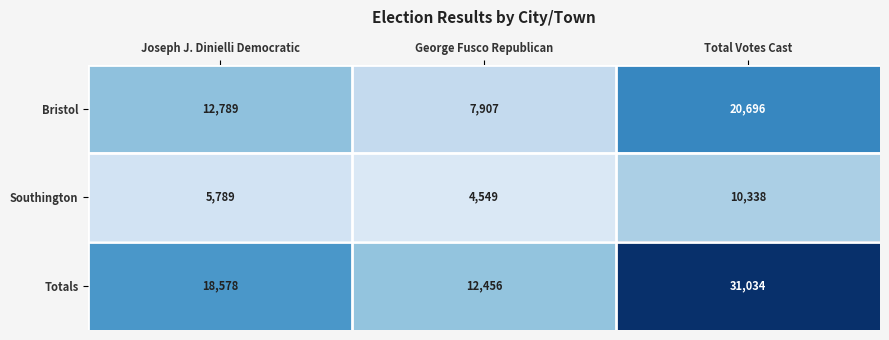

What is the difference between the Totals values at Total Votes Cast and George Fusco Republican?

18578